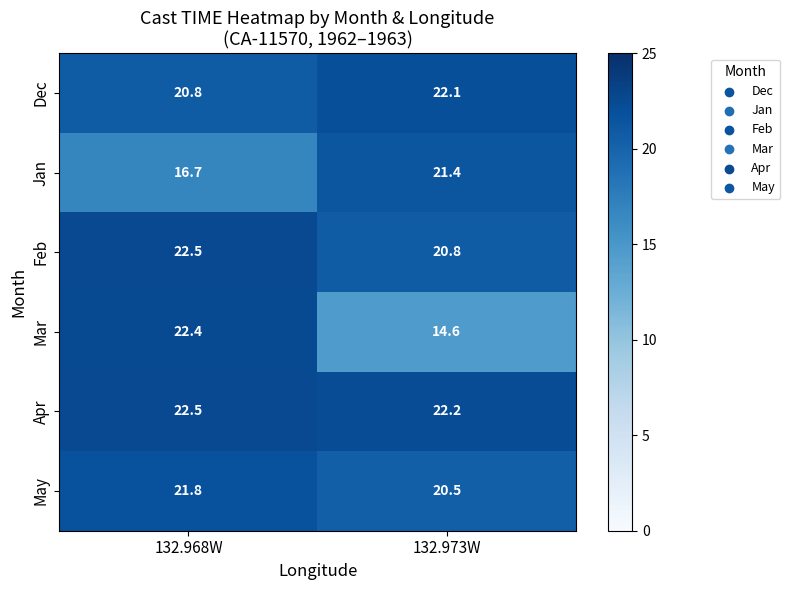

What is the sum of all Dec values?

42.9